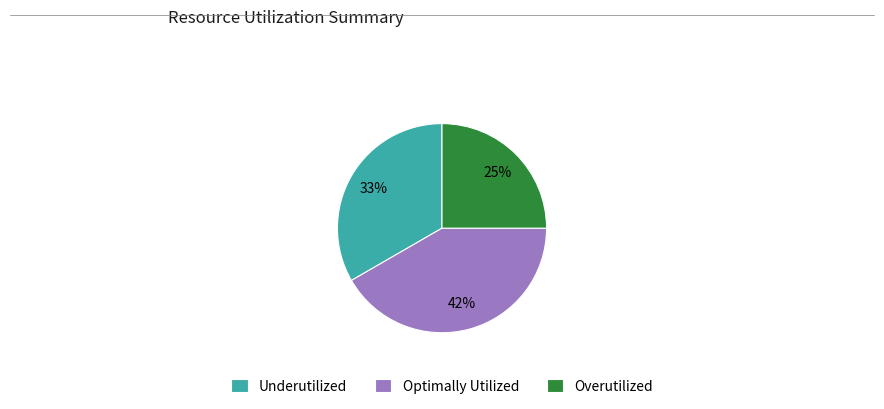

The Overutilized slice represents 25% of the pie. True or false?

True